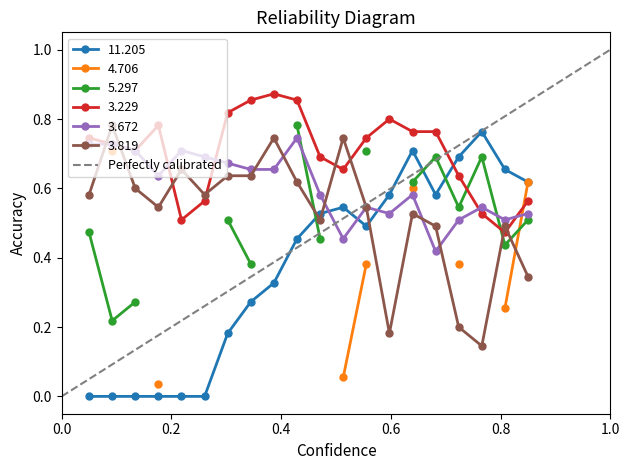

True or false: 11.205 has more than 2 points higher than both neighbors.

True